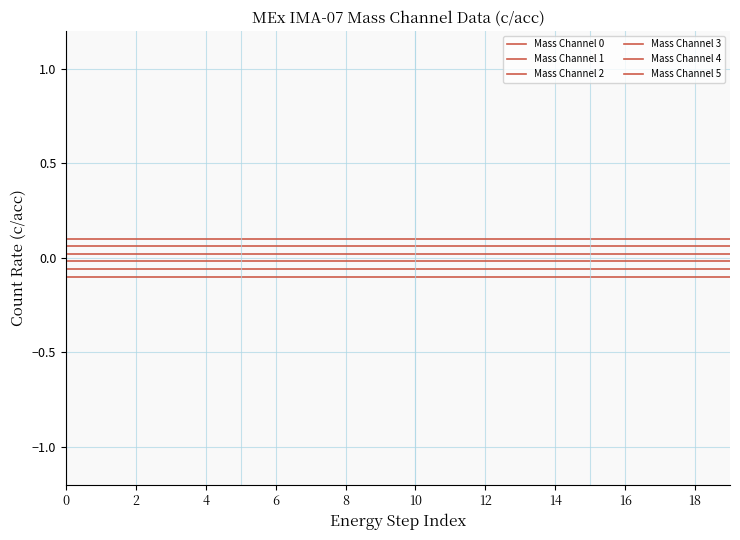

Is this an area chart (filled region under the line)?

No